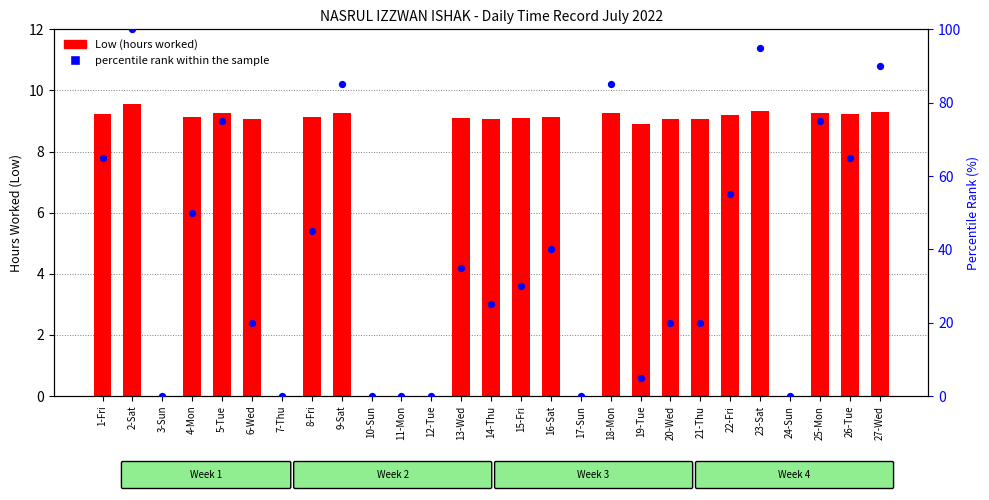

At how many categories does at least one series exceed 7?

20